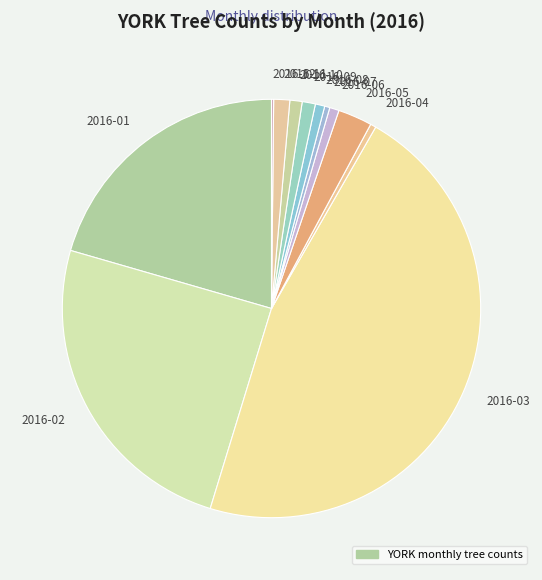

The 2016-10 slice represents 1% of the pie. True or false?

True